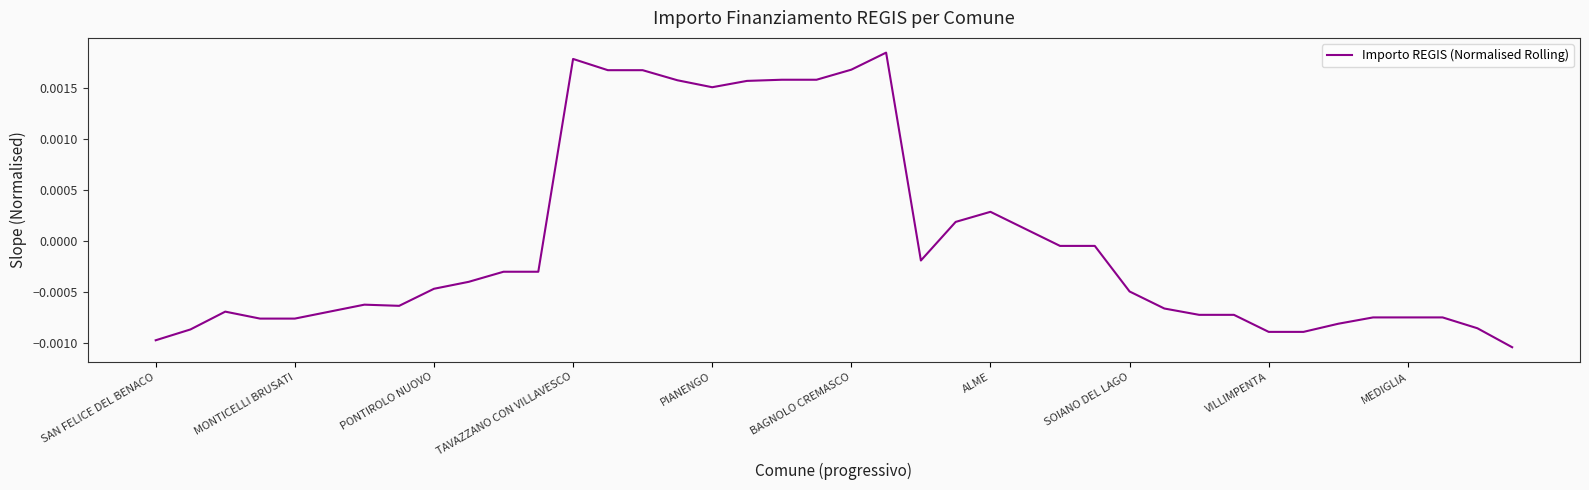

Where does the data first go above 0?

TAVAZZANO CON VILLAVESCO